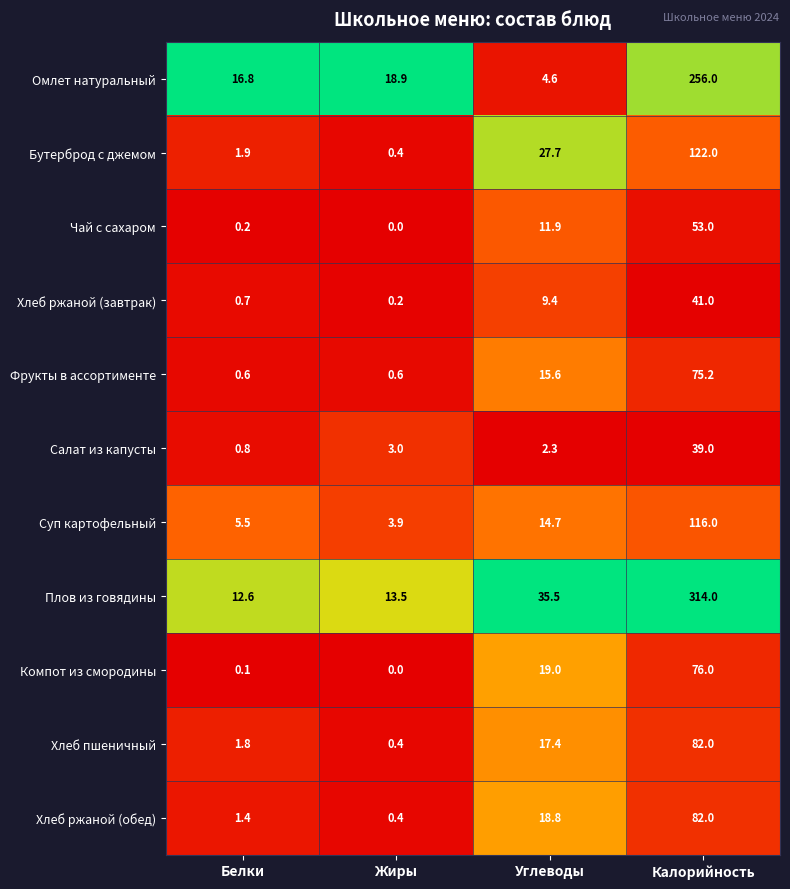

How many distinct data groups are displayed?

11